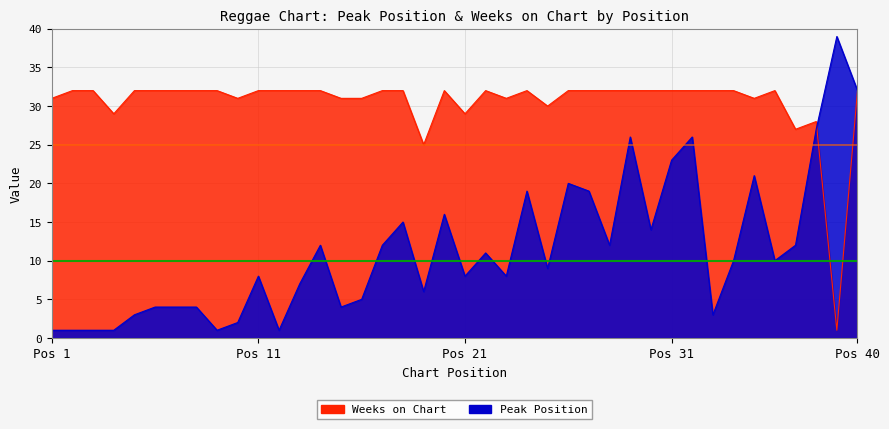

What is the sum of the Peak Position values at 13 and 18?

22